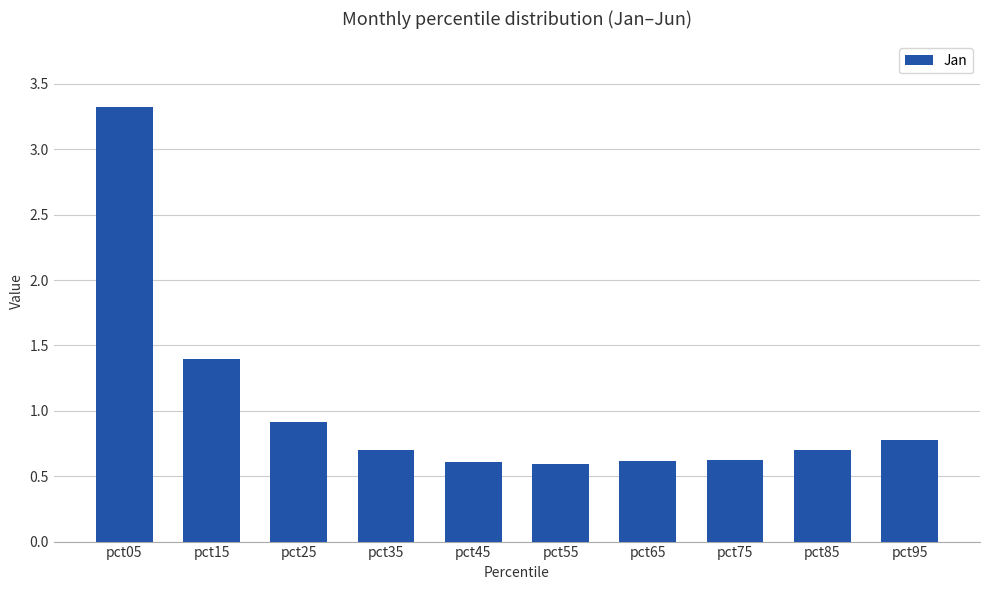

Is it true that the value at pct05 is 2.1?

False